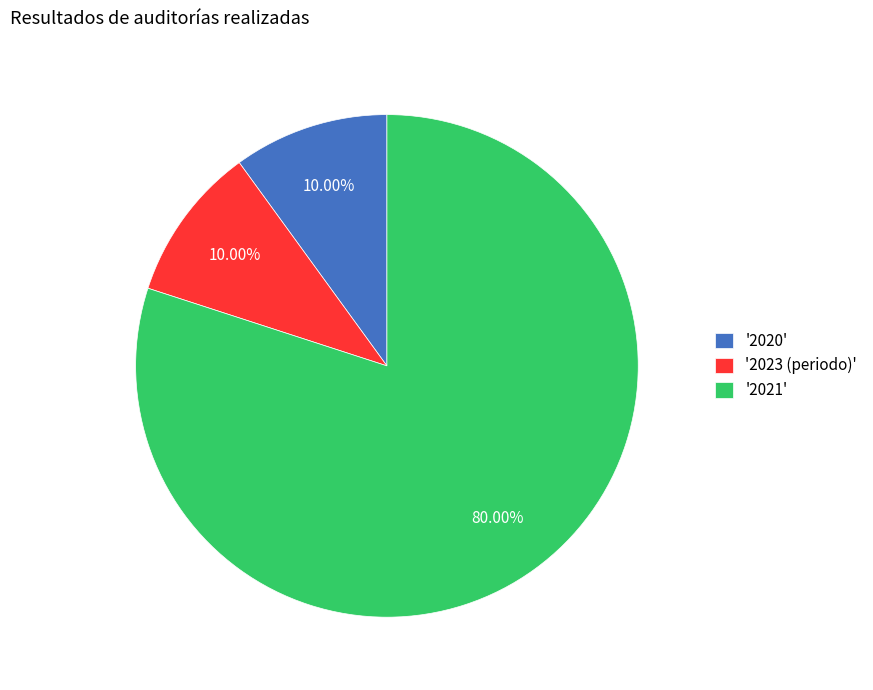

Combined, do '2020' and '2023 (periodo)' account for over 50%?

No